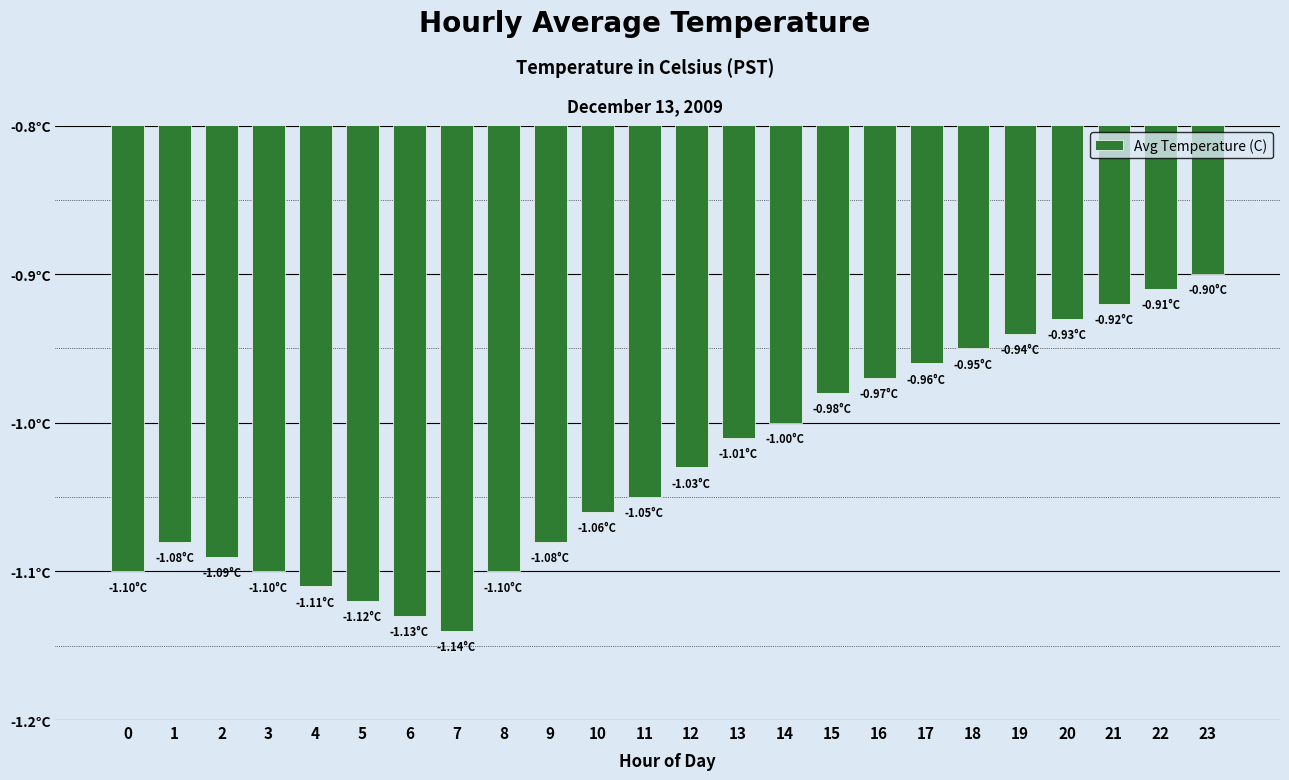

At which label is the value closest to -1?

14